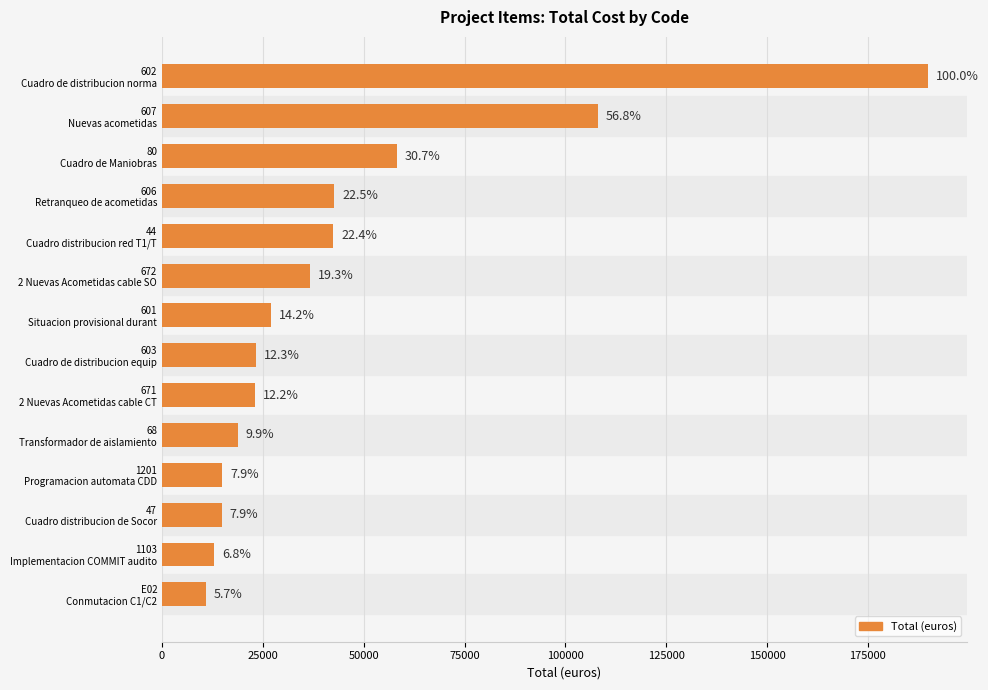

How many bars are there in total?

14